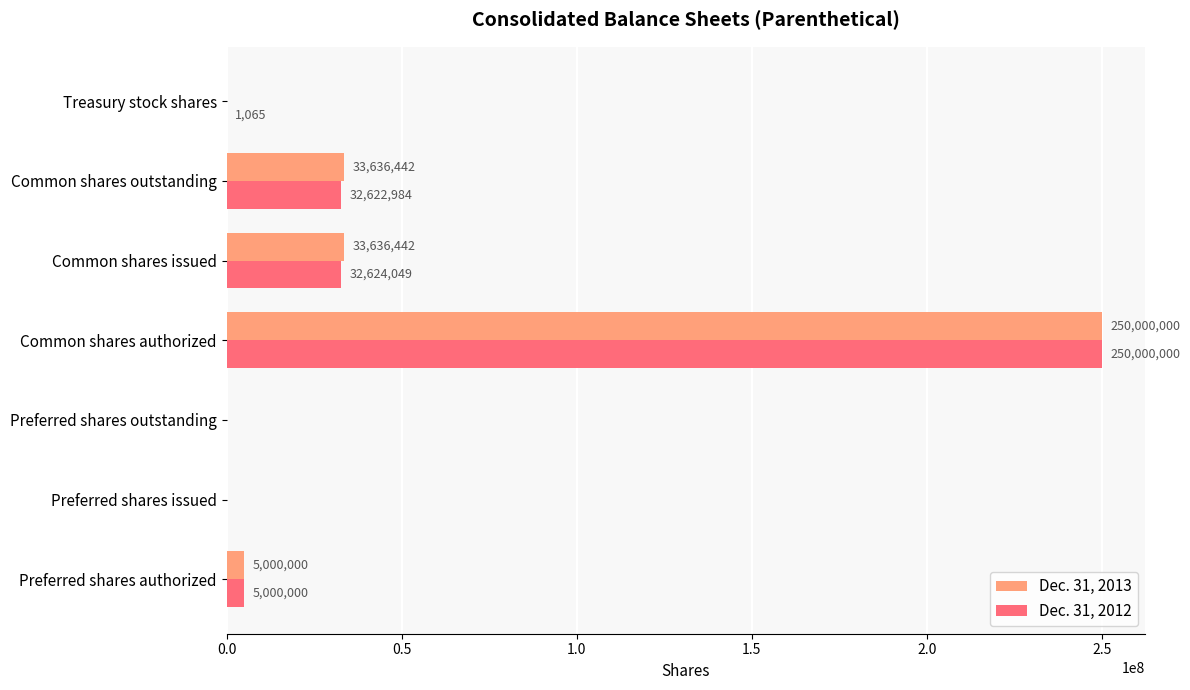

What is the sum of all Dec. 31, 2012 values?

320248098